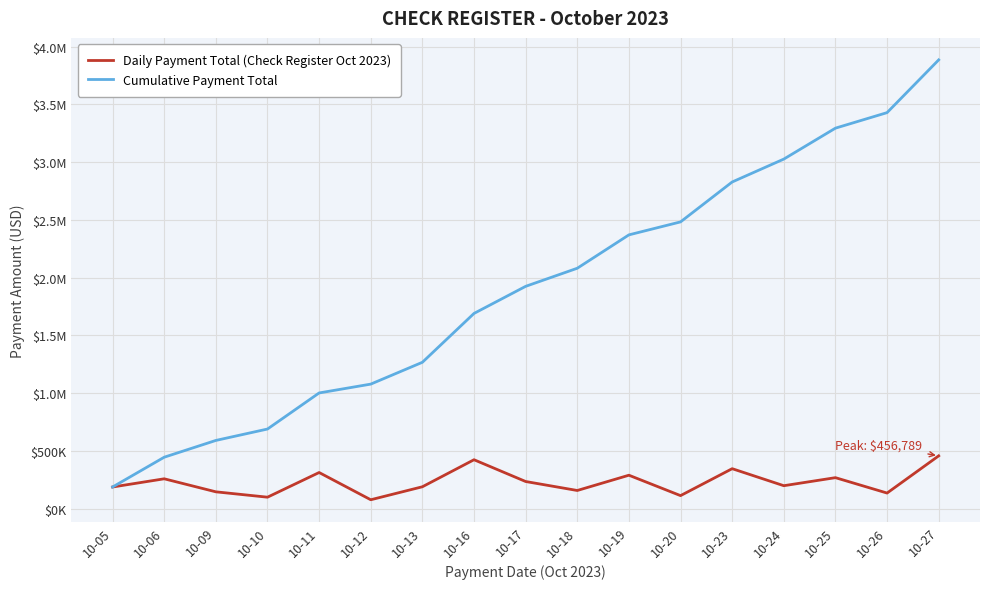

What are all the series names shown in the legend?

Daily Payment Total (Check Register Oct 2023), Cumulative Payment Total